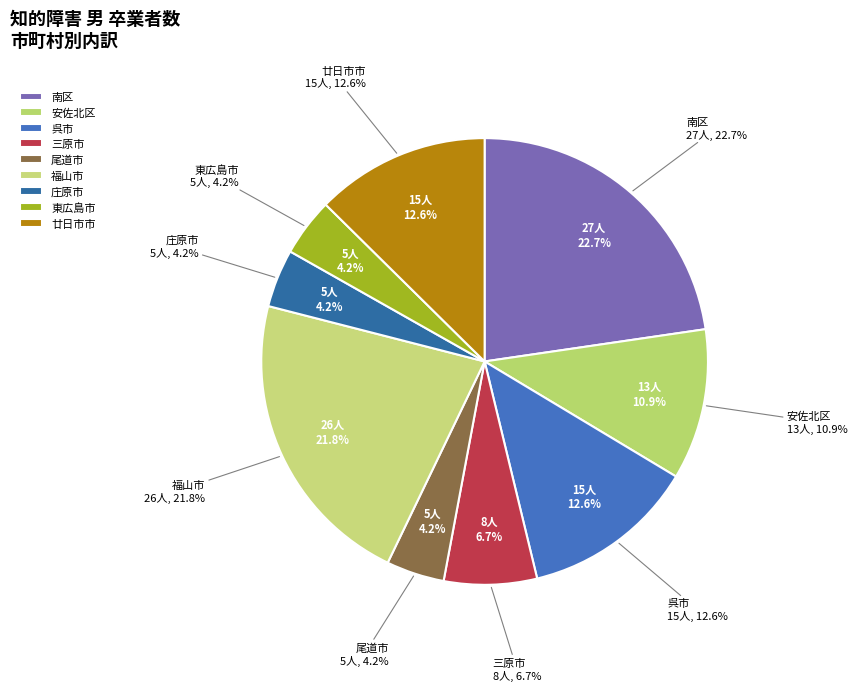

What is the smallest slice in the pie chart?

尾道市